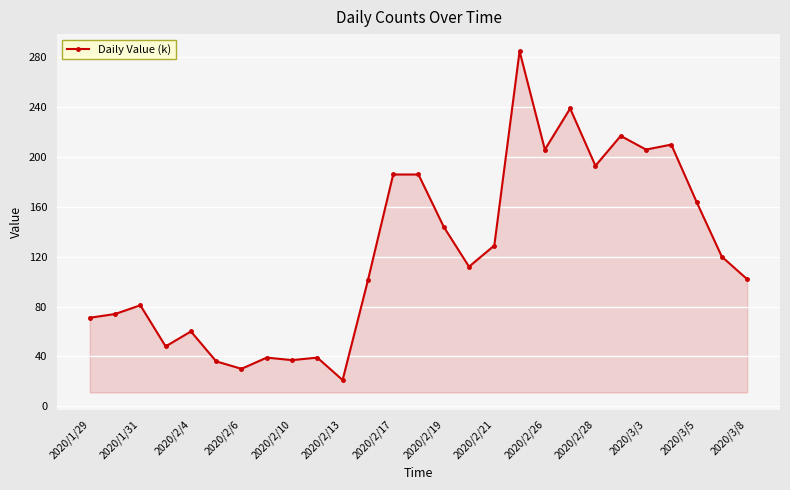

What is the sum of all values?

3336